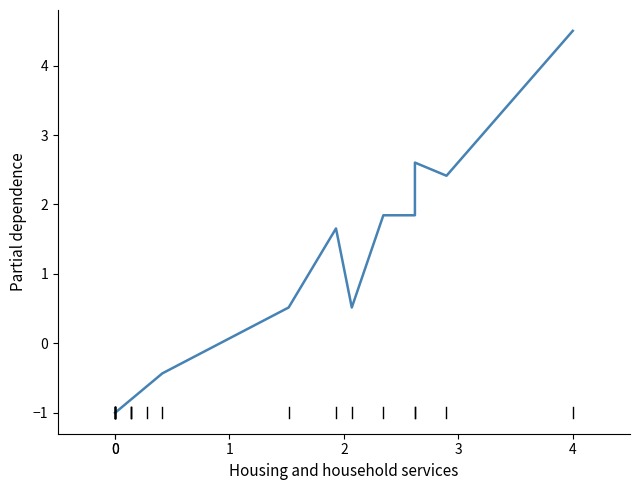

Is this an area chart (filled region under the line)?

No